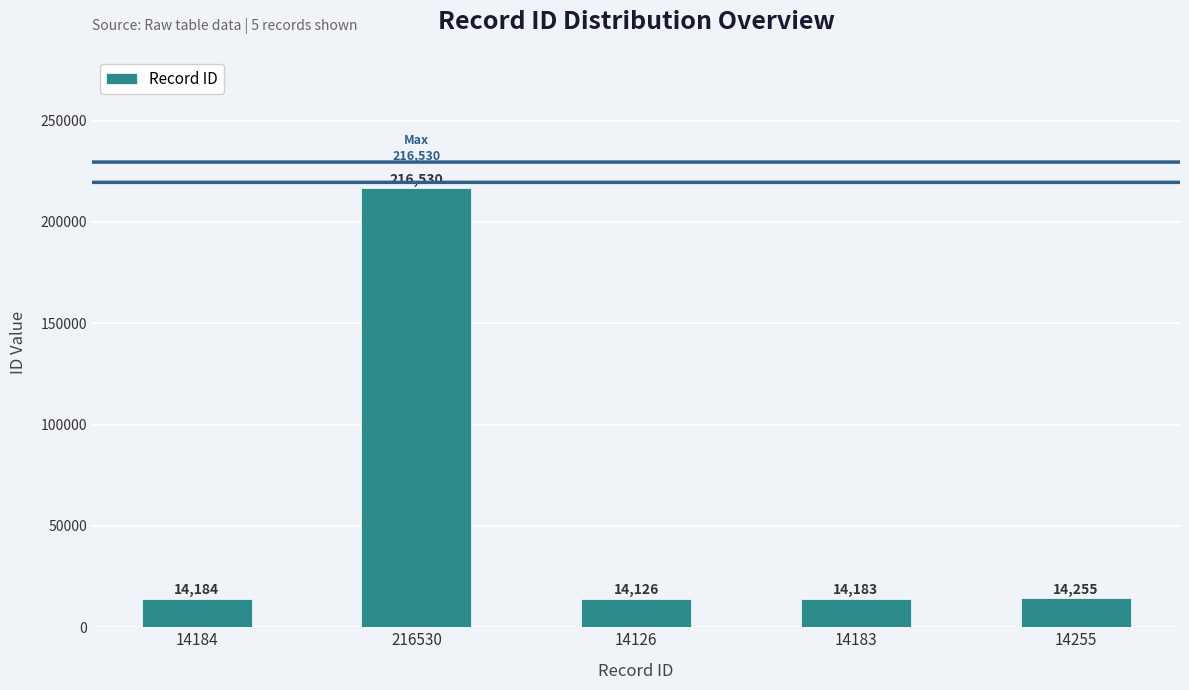

Count the number of data series in this chart.

1